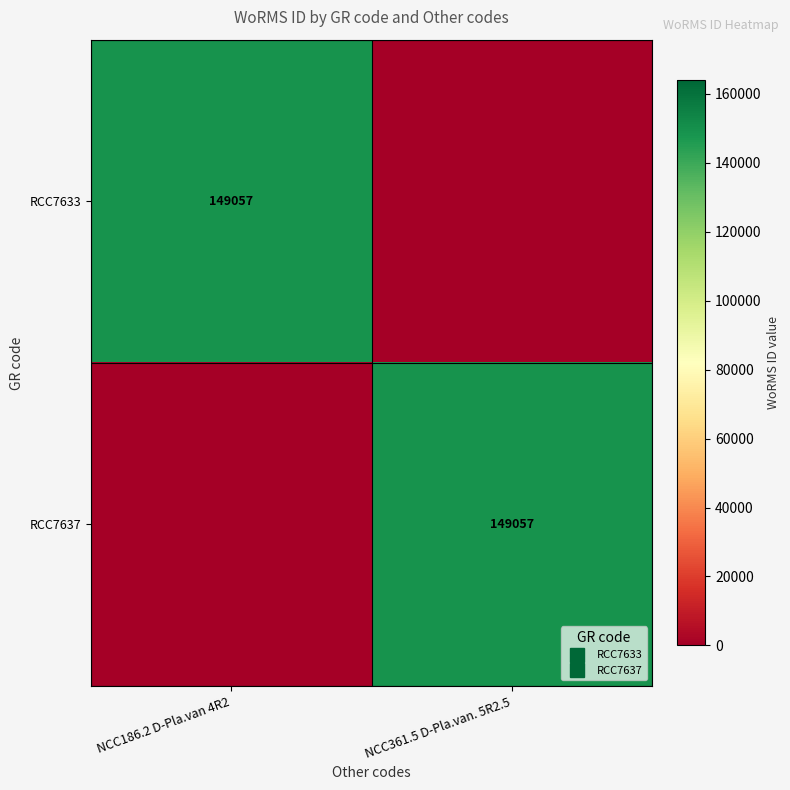

Count the RCC7633 values in the range 0 to 149057.

2